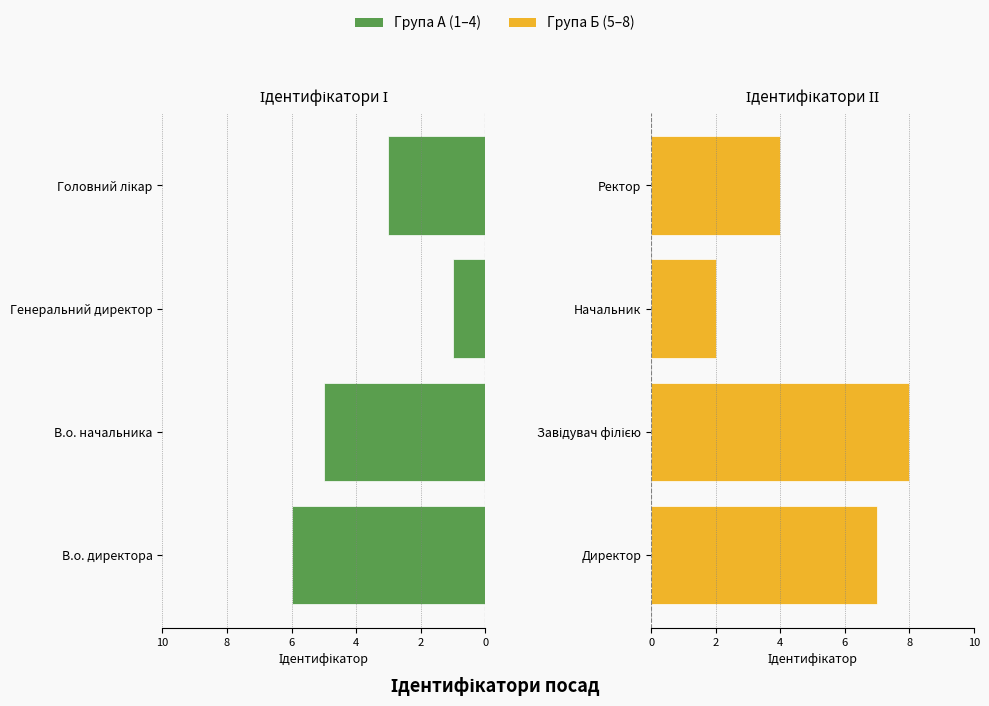

What is the difference between the В.о. директора / Генеральний директор / Директор / Начальник values at В.о. начальника and Головний лікар?

2